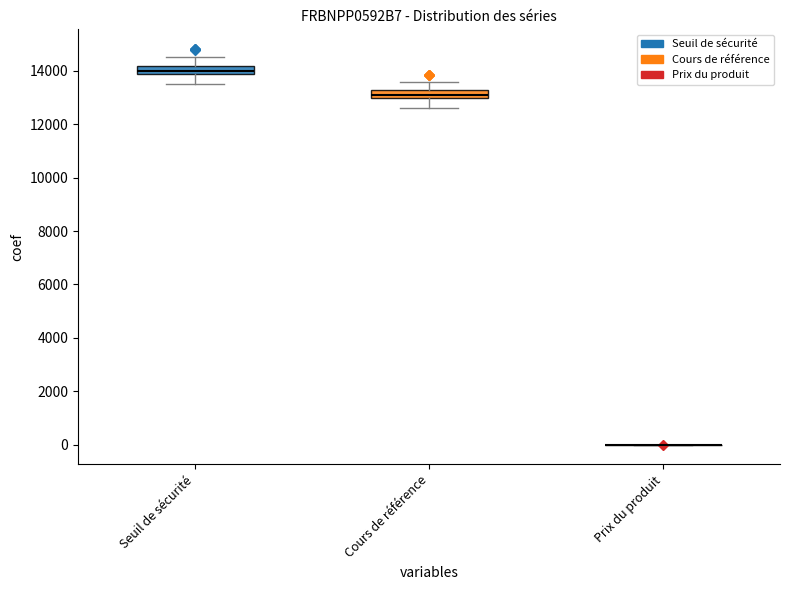

Where is the lower edge of the box for Cours de référence on the y-axis? The values are not printed on the chart, so give them approximately, as read against the axis.

13000